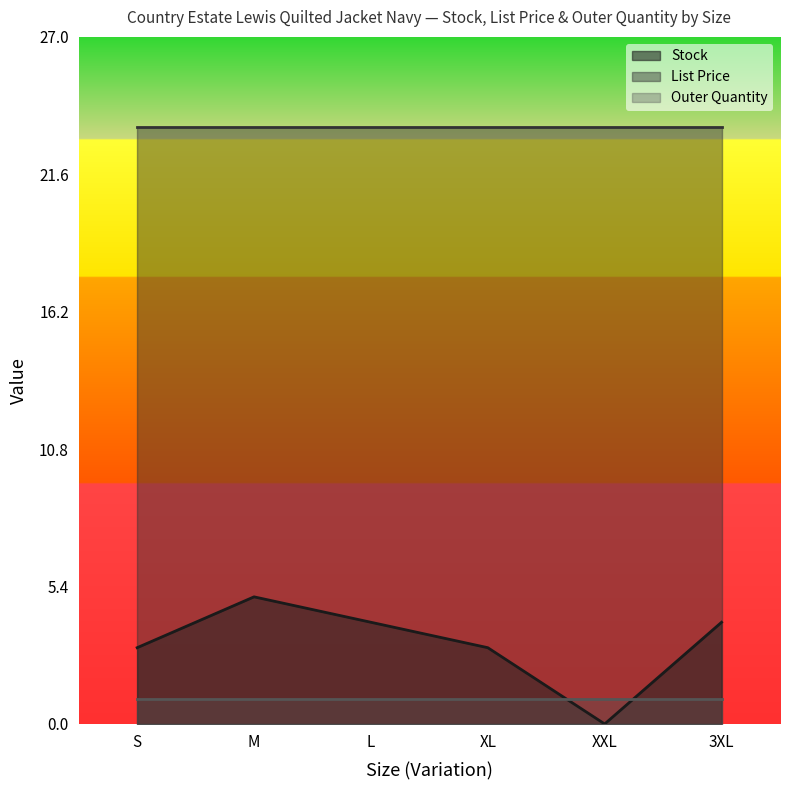

Which series changed the most between XXL and 3XL?

Stock